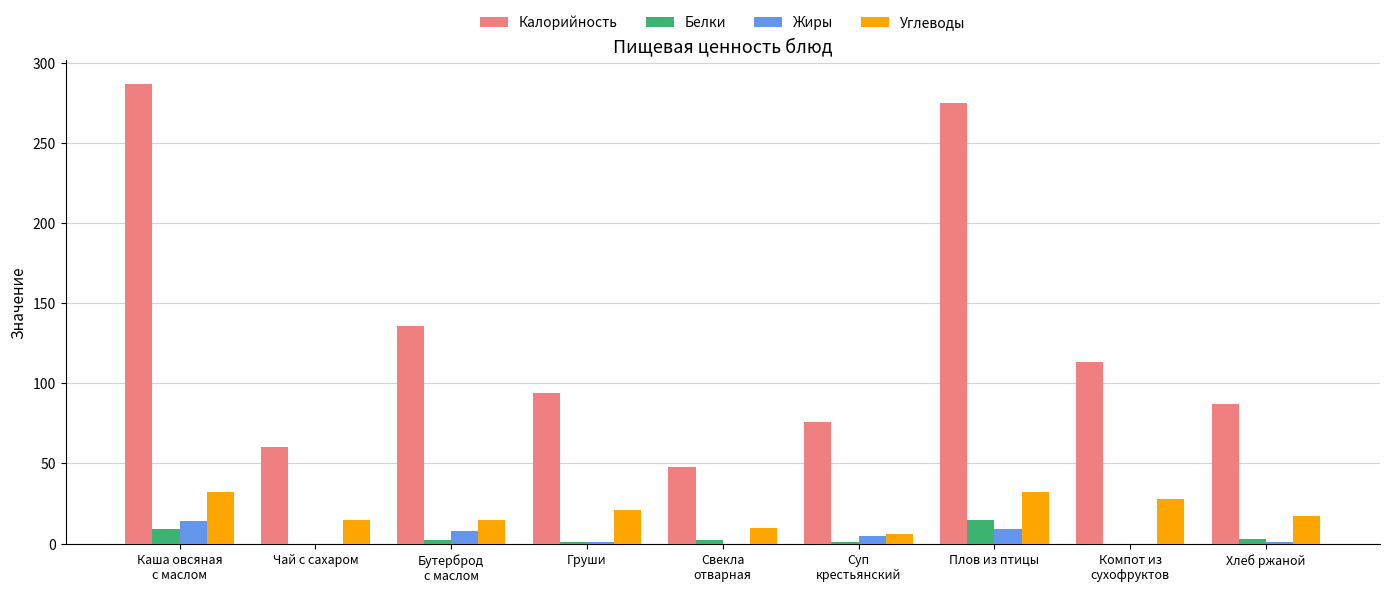

What is the sum of all Калорийность values?

1176